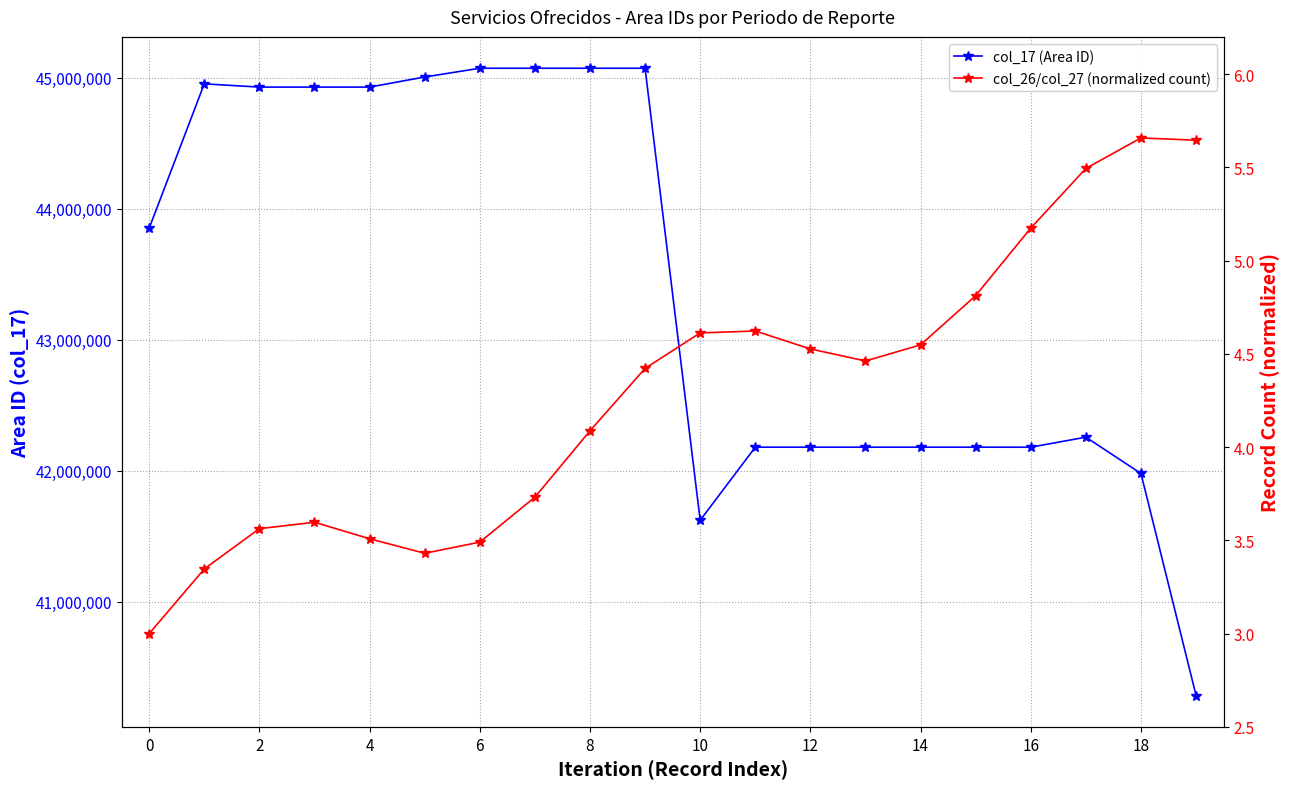

Which series has the largest total across all categories?

col_17 (Area ID)